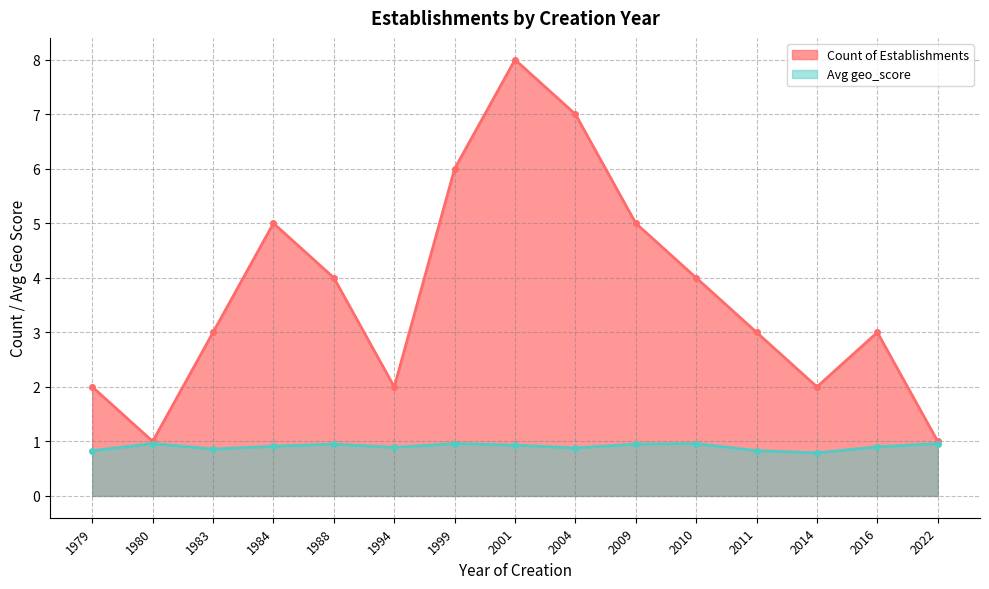

What are all the series names shown in the legend?

Count of Establishments, Avg geo_score